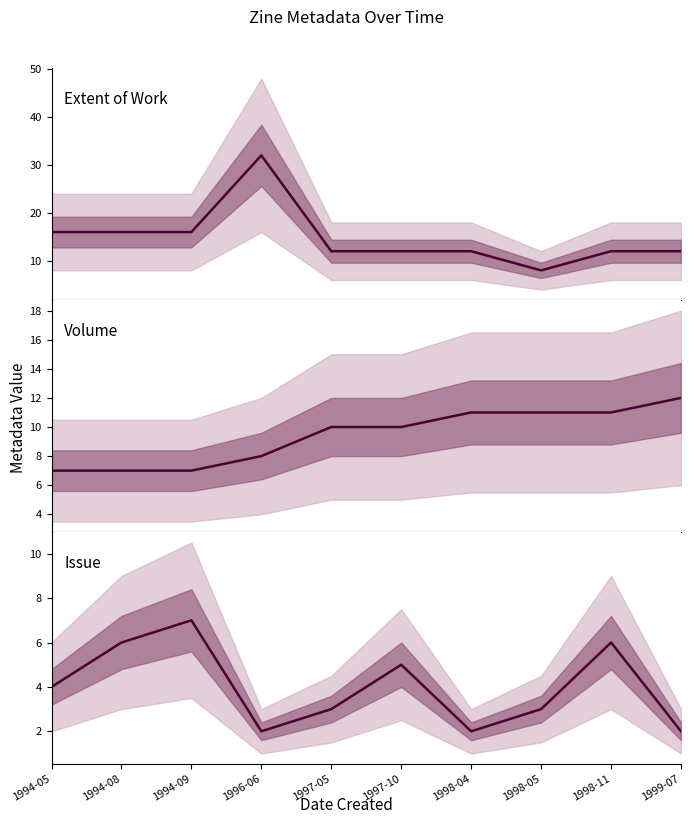

True or false: Issue has more than 0 points higher than both neighbors.

True